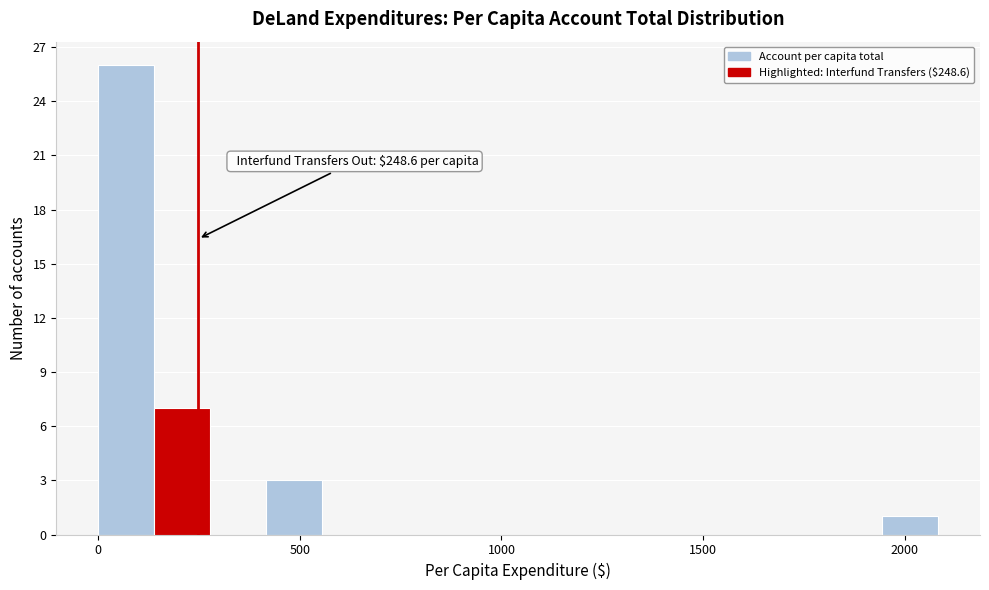

Read against the x-axis, roughly where is the centre of the tallest bar?

50